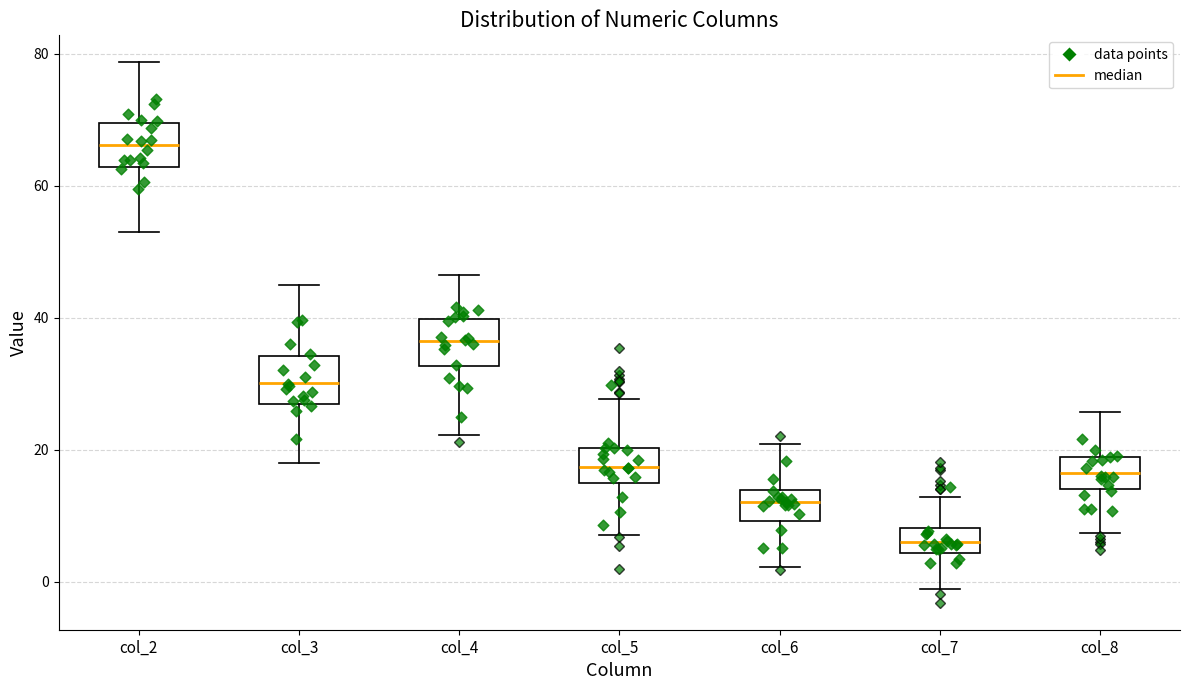

Reading left to right, read every box against the y-axis: the position of its median line, the range the box covers, and the ends of its whiskers. The values are not printed on the chart, so give them approximately, as read against the axis.

col_2: median 66, box 62 to 70, whiskers 52 to 78
col_3: median 30, box 26 to 34, whiskers 18 to 44
col_4: median 36, box 32 to 40, whiskers 22 to 46
col_5: median 18, box 14 to 20, whiskers 8 to 28
col_6: median 12, box 10 to 14, whiskers 2 to 20
col_7: median 6, box 4 to 8, whiskers -2 to 12
col_8: median 16, box 14 to 18, whiskers 8 to 26